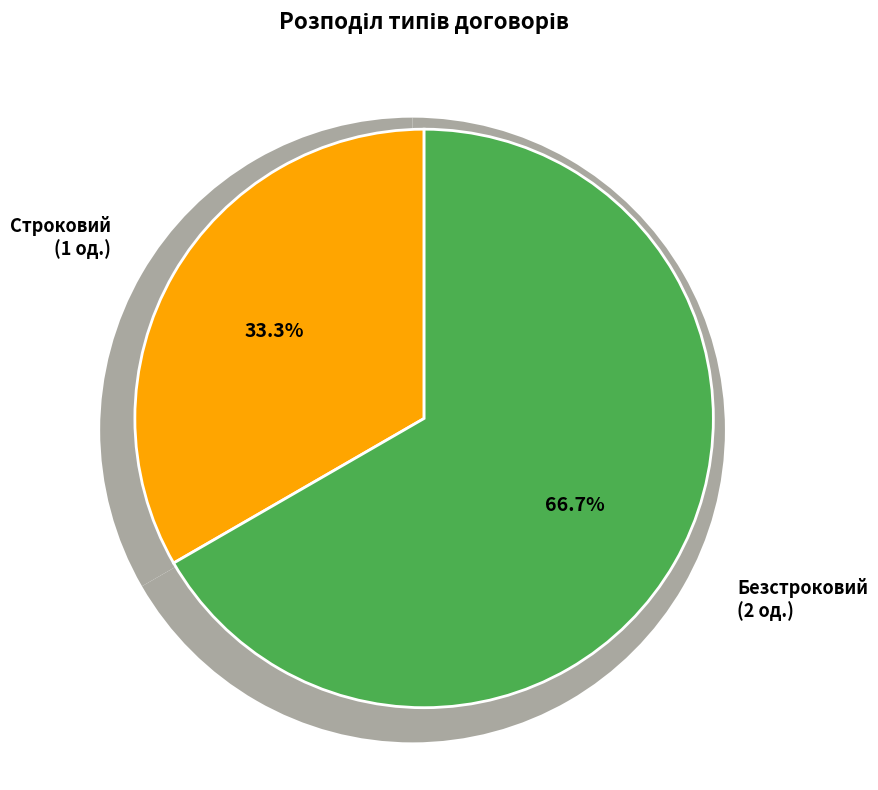

How many slices are in this pie chart?

2